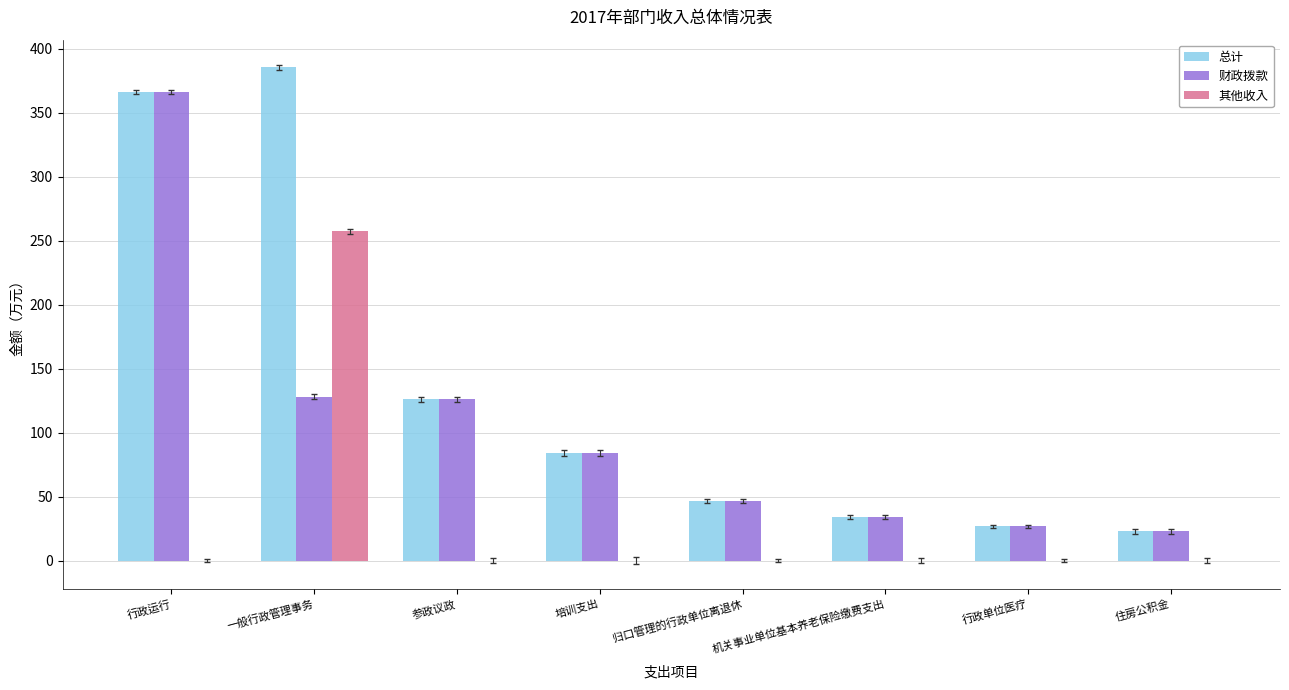

What is the maximum value for 财政拨款?

366.5